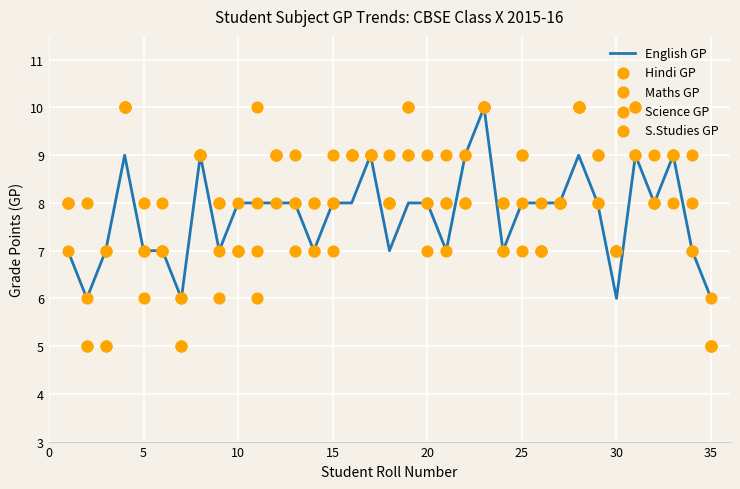

What is the highest value of the English GP series?

10